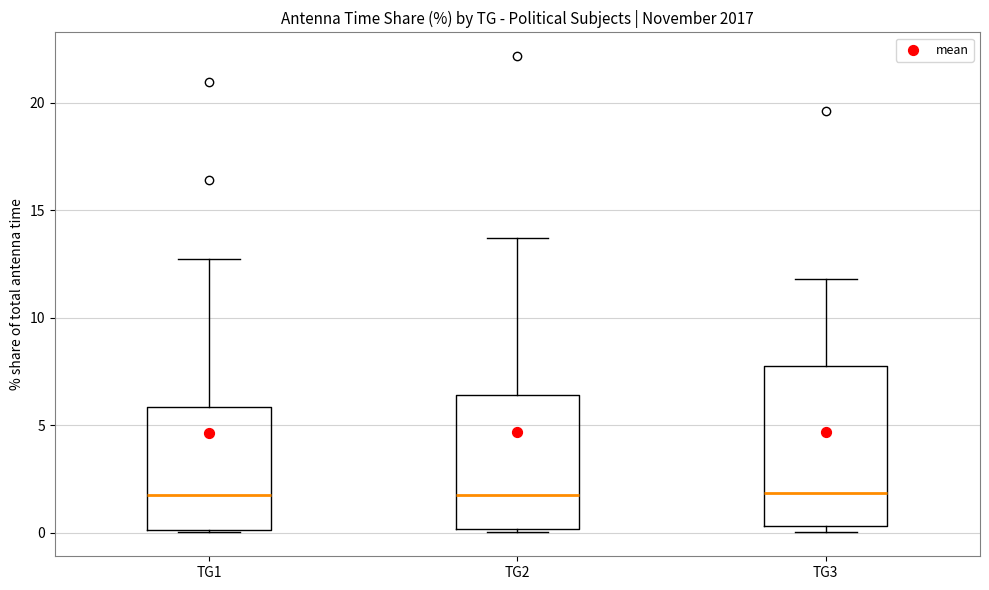

Reading left to right, read every box against the y-axis: the position of its median line, the range the box covers, and the ends of its whiskers. The values are not printed on the chart, so give them approximately, as read against the axis.

TG1: median 2.0, box 0.0 to 6.0, whiskers 0.0 to 12.5
TG2: median 2.0, box 0.0 to 6.5, whiskers 0.0 (just below the box's lower edge) to 13.5
TG3: median 2.0, box 0.5 to 8.0, whiskers 0.0 to 12.0